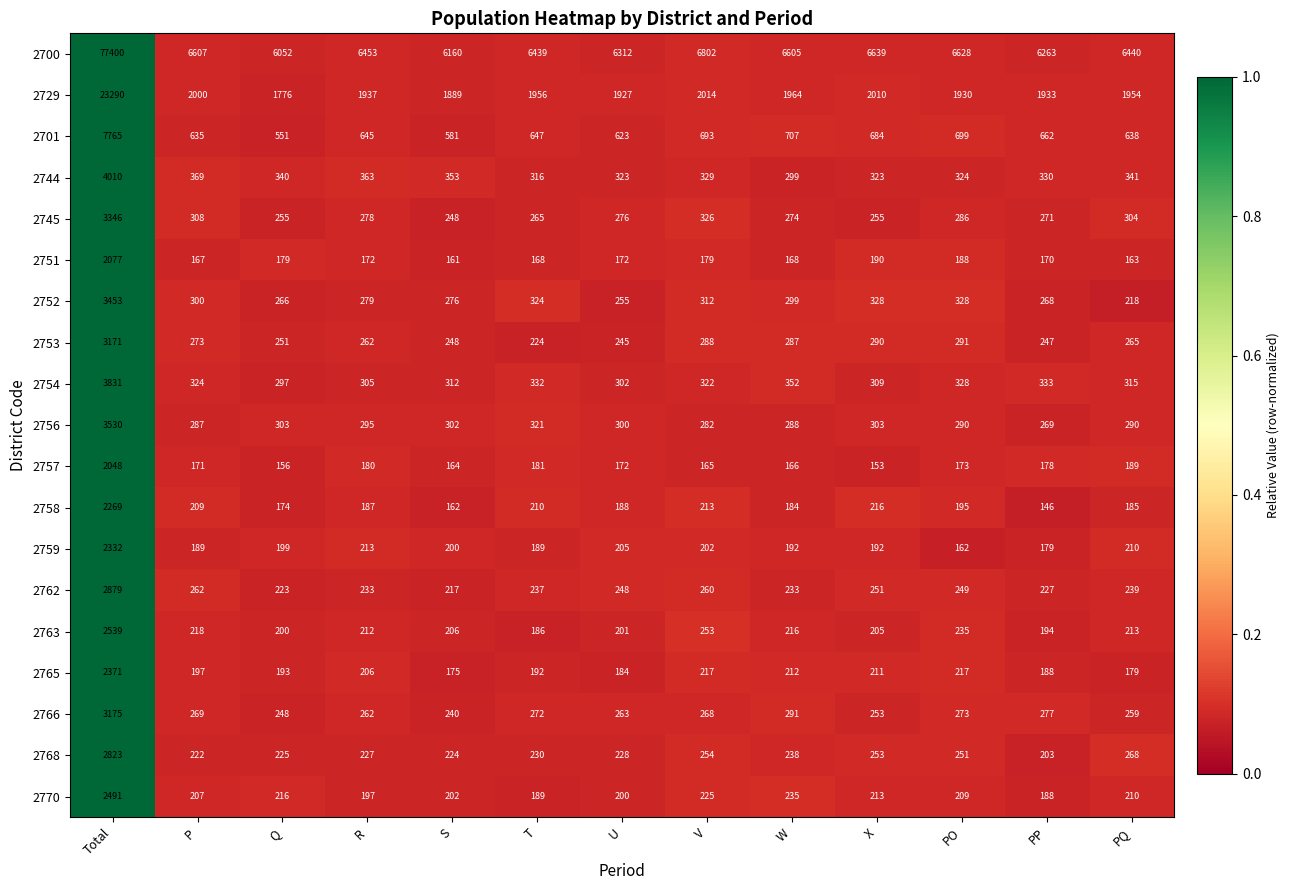

What is the spread (max minus min) of values at T?

6271